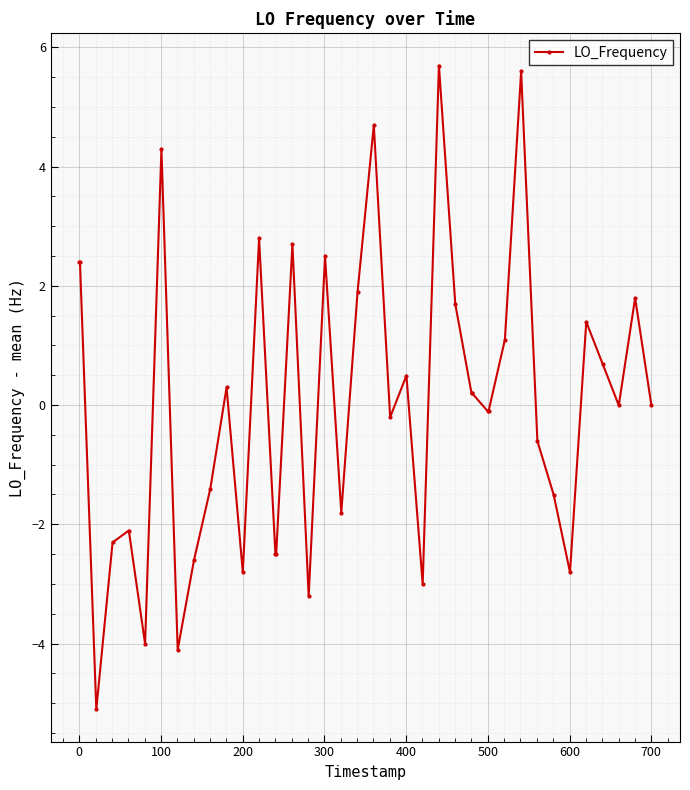

Is this an area chart (filled region under the line)?

No